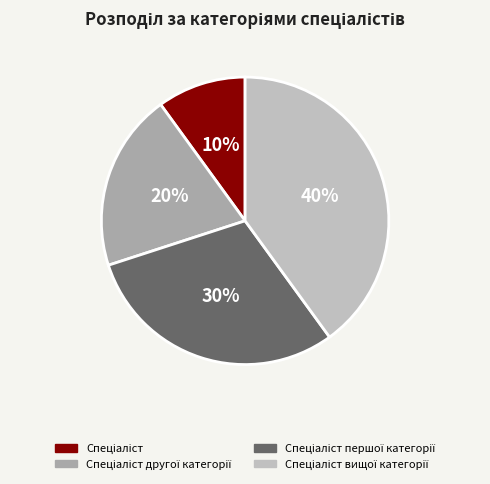

Count the number of slices in the pie.

4